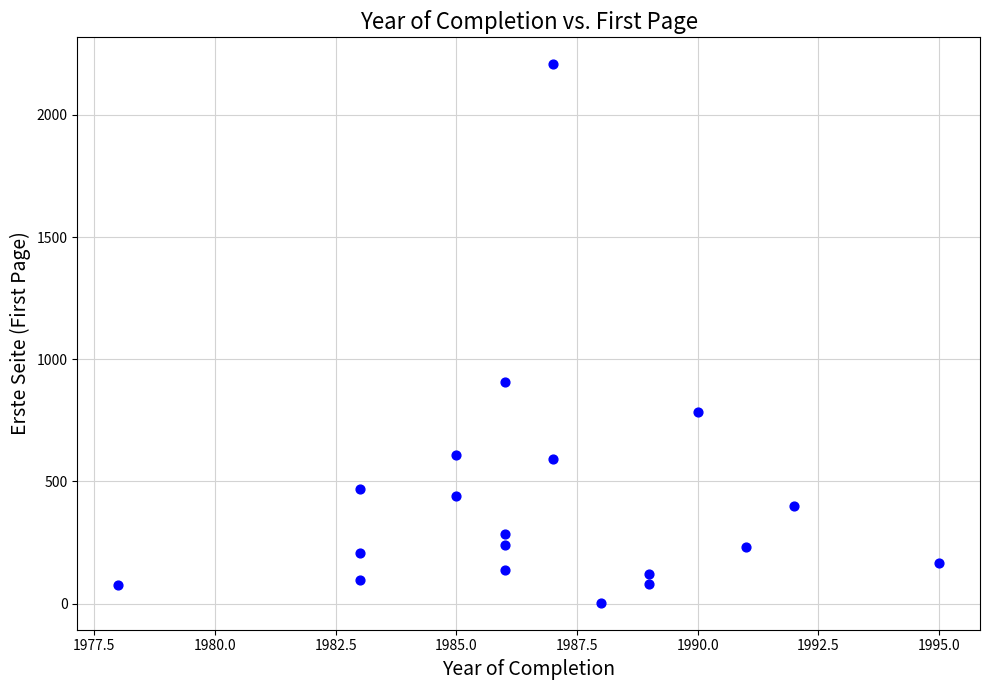

What is the range of X values (max minus min)?

17